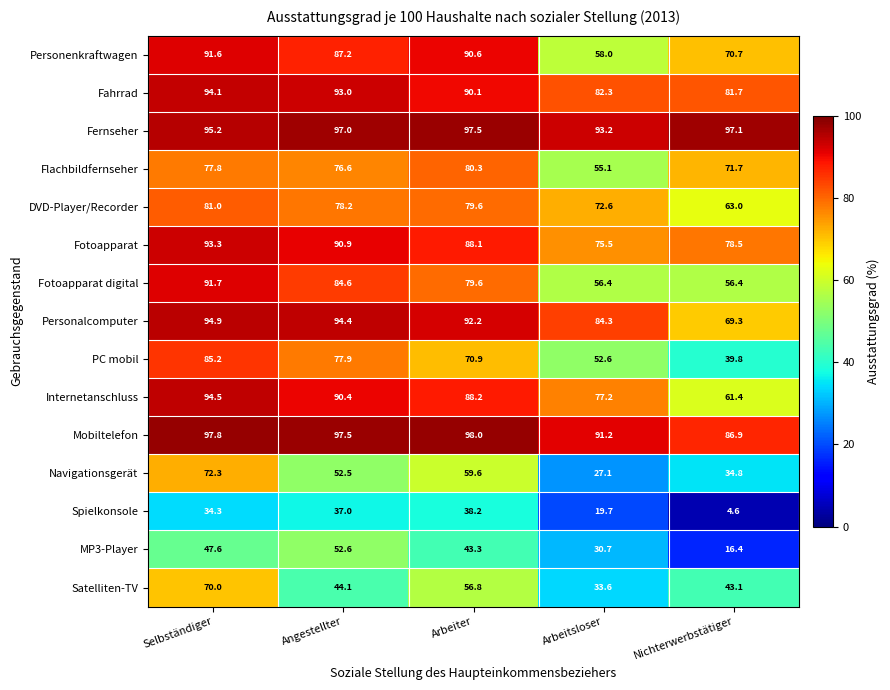

Rank the series by their maximum value, from highest to lowest.

Mobiltelefon, Fernseher, Personalcomputer, Internetanschluss, Fahrrad, Fotoapparat, Fotoapparat digital, Personenkraftwagen, PC mobil, DVD-Player/Recorder, Flachbildfernseher, Navigationsgerät, Satelliten-TV, MP3-Player, Spielkonsole